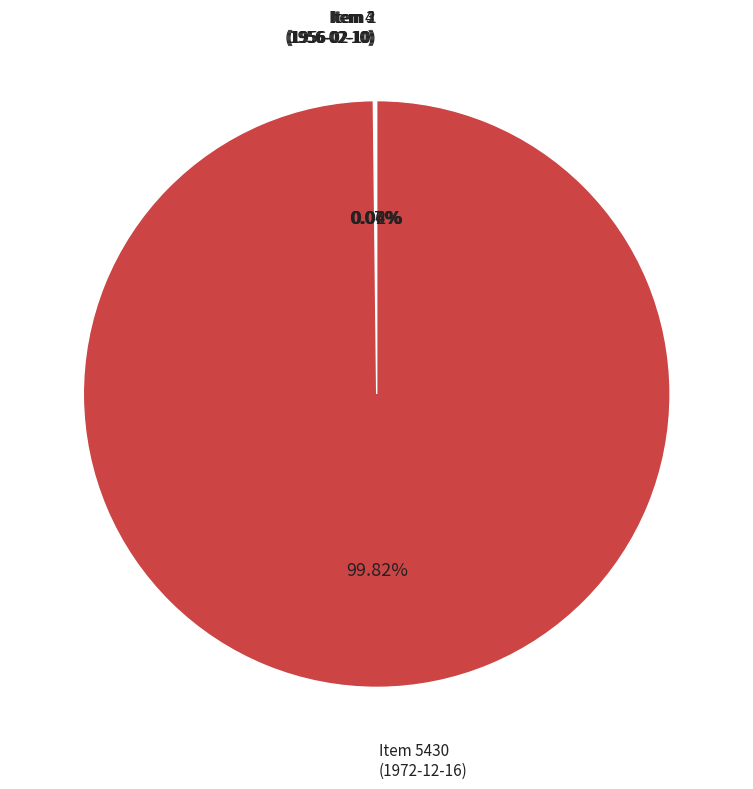

Which slice represents more than half of the pie?

Item 5430 (1972-12-16)